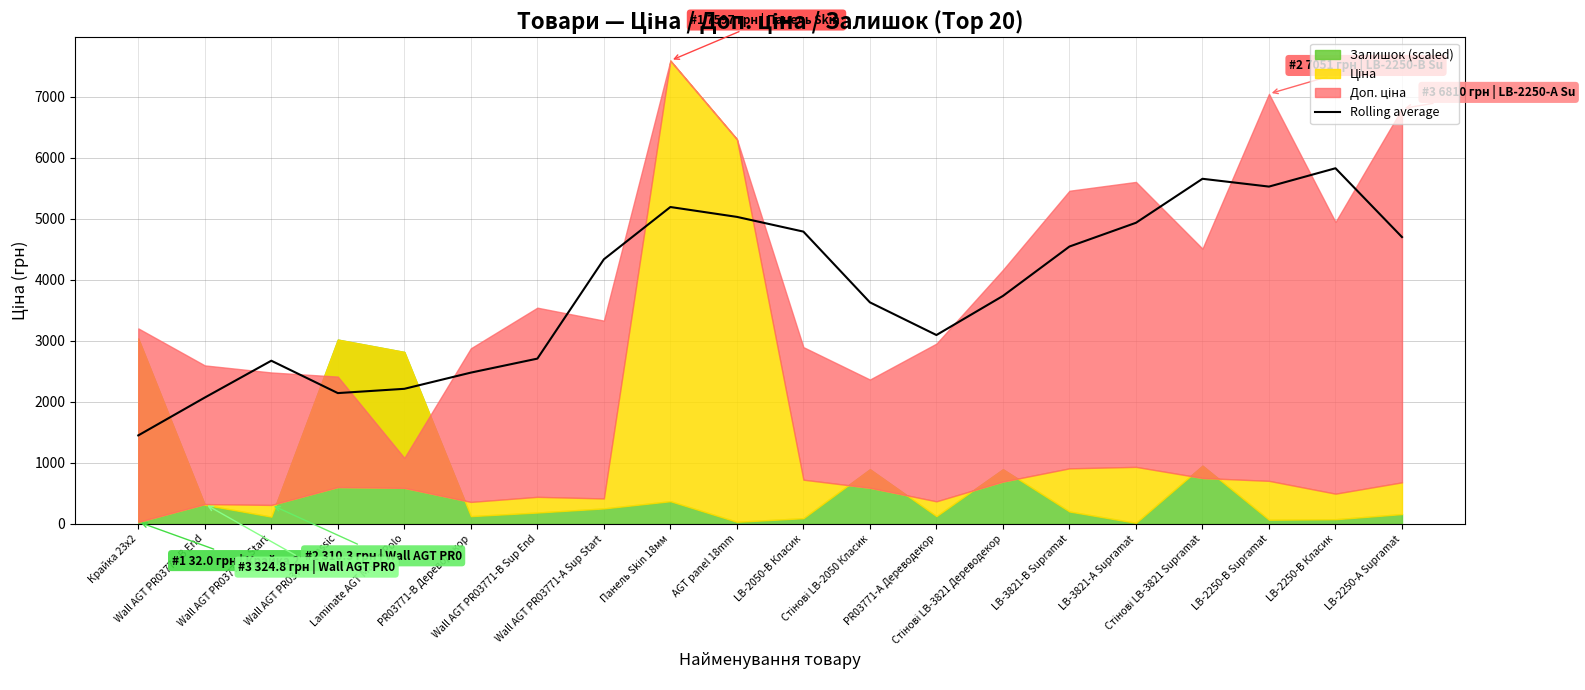

Is it true that the value at PR03771-B Дереводекор is 2480.1?

True